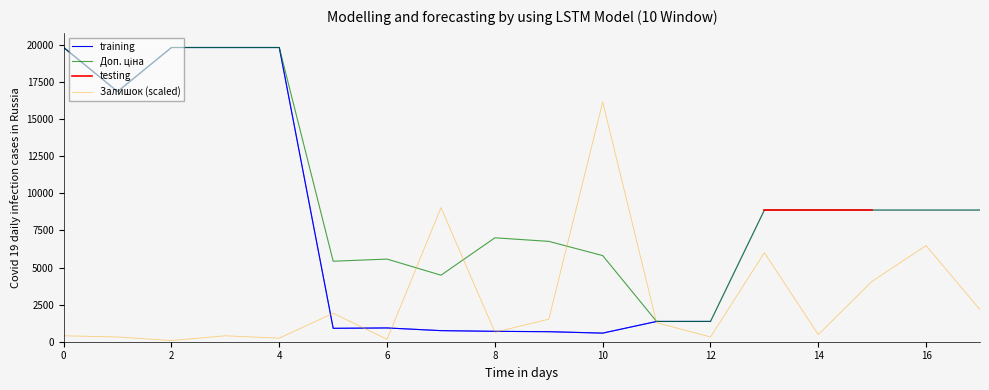

The value of Залишок (scaled) at 16 is 6480.0. True or false?

True